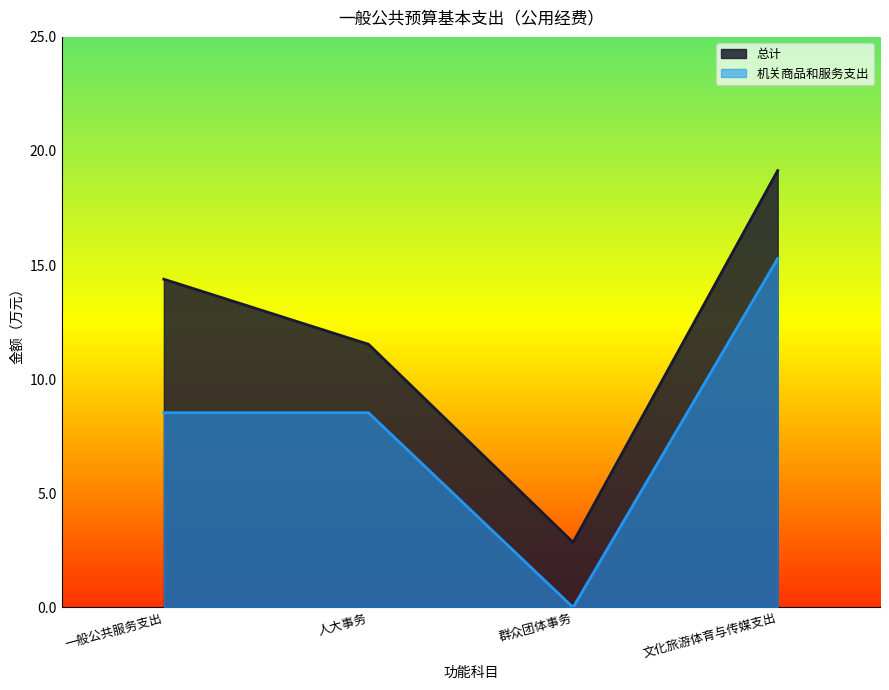

Is the value of 机关商品和服务支出 at 一般公共服务支出 greater than the value of 总计 at 人大事务?

No